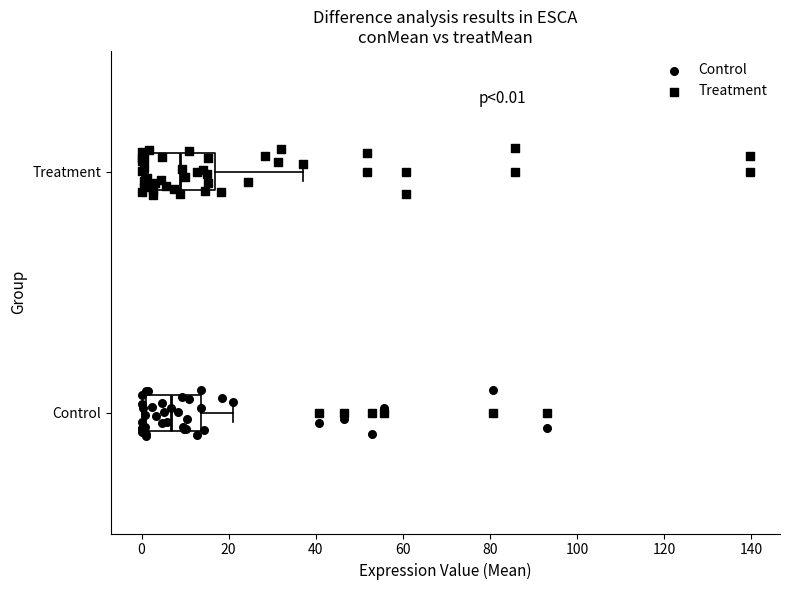

Comparing the boxes themselves (not the whiskers), which one is the widest?

Treatment